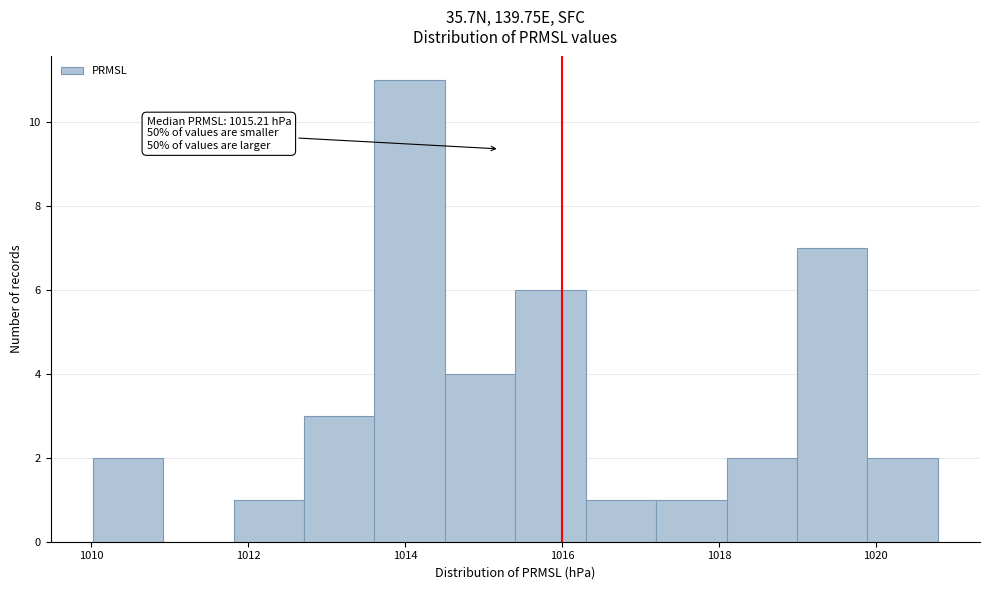

Which range on the x-axis has the tallest bar?

1013.6 to 1014.6